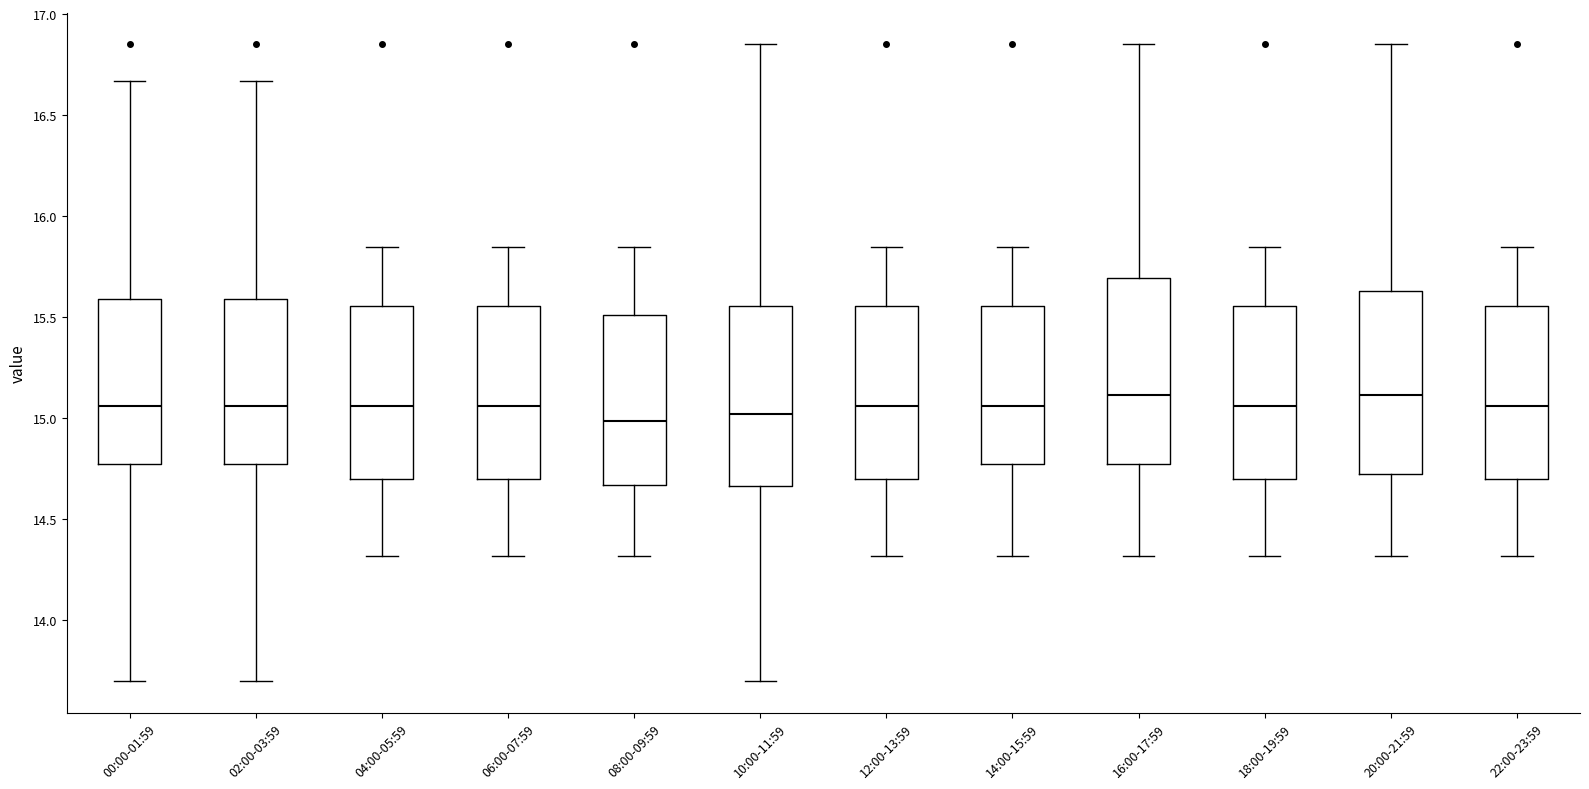

Reading left to right, transcribe this box plot: for each box, give where its median line is, the range the box spans, and where its two whiskers end, as read against the y-axis. The values are not printed on the chart, so give them approximately, as read against the axis.

00:00-01:59: median 15.05, box 14.80 to 15.60, whiskers 13.70 to 16.65
02:00-03:59: median 15.05, box 14.80 to 15.60, whiskers 13.70 to 16.65
04:00-05:59: median 15.05, box 14.70 to 15.55, whiskers 14.30 to 15.85
06:00-07:59: median 15.05, box 14.70 to 15.55, whiskers 14.30 to 15.85
08:00-09:59: median 15.00, box 14.65 to 15.50, whiskers 14.30 to 15.85
10:00-11:59: median 15.00, box 14.65 to 15.55, whiskers 13.70 to 16.85
12:00-13:59: median 15.05, box 14.70 to 15.55, whiskers 14.30 to 15.85
14:00-15:59: median 15.05, box 14.80 to 15.55, whiskers 14.30 to 15.85
16:00-17:59: median 15.10, box 14.80 to 15.70, whiskers 14.30 to 16.85
18:00-19:59: median 15.05, box 14.70 to 15.55, whiskers 14.30 to 15.85
20:00-21:59: median 15.10, box 14.75 to 15.65, whiskers 14.30 to 16.85
22:00-23:59: median 15.05, box 14.70 to 15.55, whiskers 14.30 to 15.85